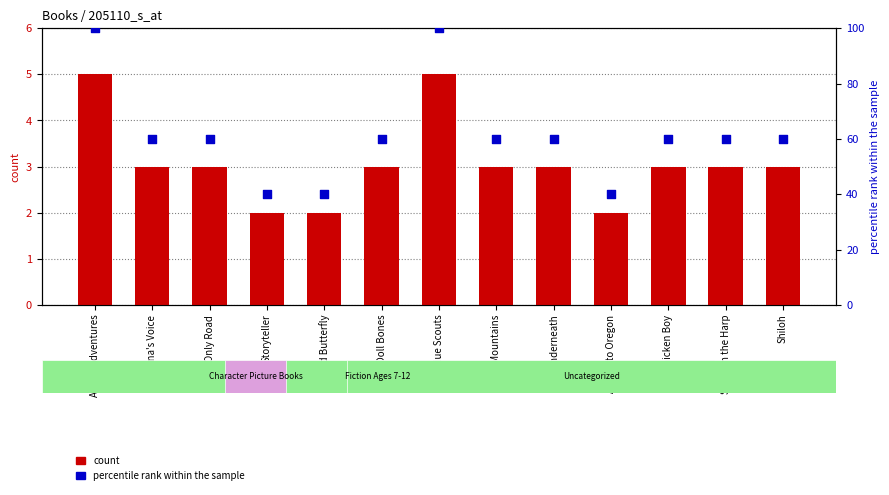

What are all the series names shown in the legend?

count, percentile rank within the sample